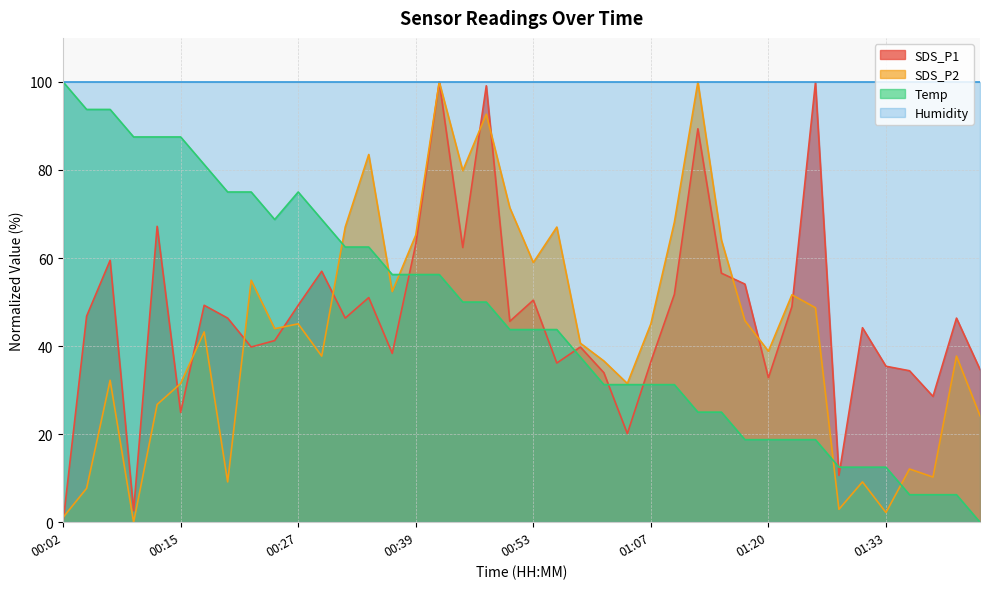

What is the value of the Temp point at the 36th from the left?

12.5